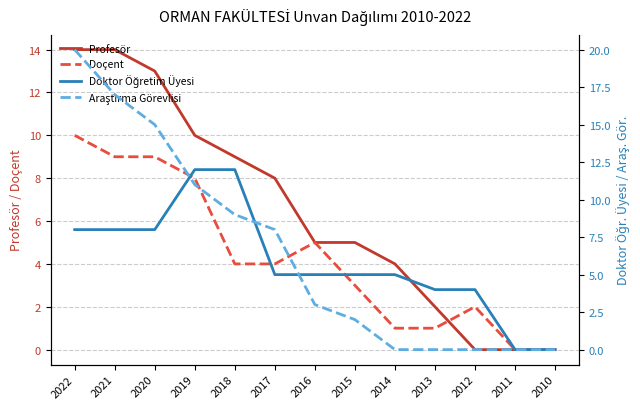

Reading right to left, transcribe all the data shown in this chart.

Profesör: 0	0	0	2	4	5	5	8	9	10	13	14	14
Doçent: 0	0	2	1	1	3	5	4	4	8	9	9	10
Doktor Öğretim Üyesi: 0	0	4	4	5	5	5	5	12	12	8	8	8
Araştırma Görevlisi: 0	0	0	0	0	2	3	8	9	11	15	17	20